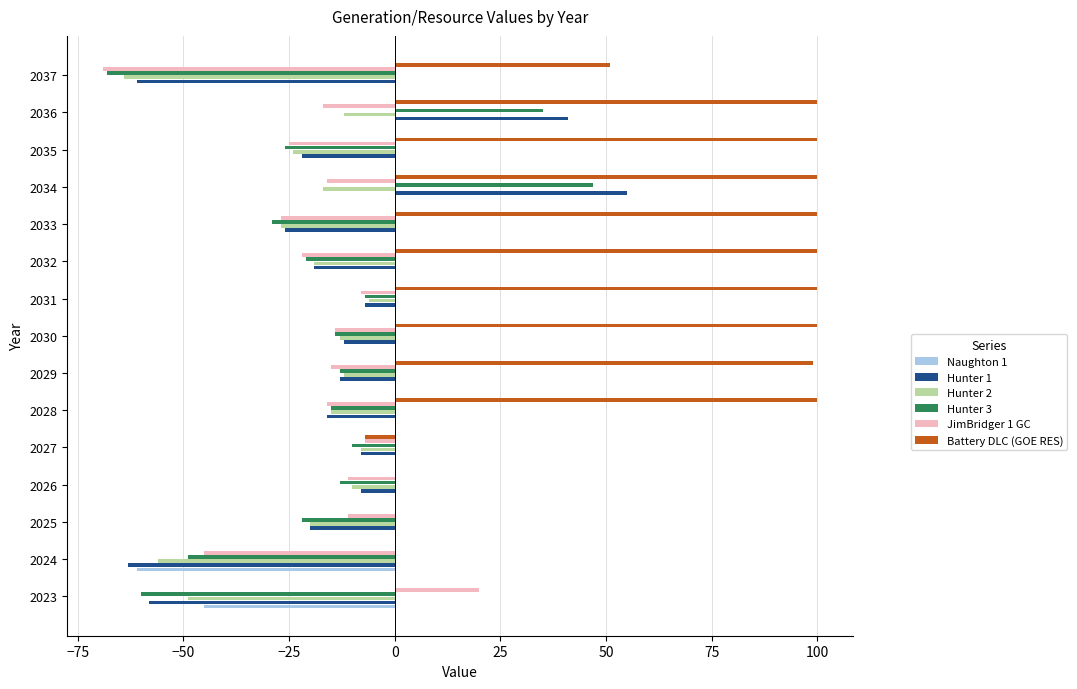

How many values in the Hunter 1 series exceed -16?

7